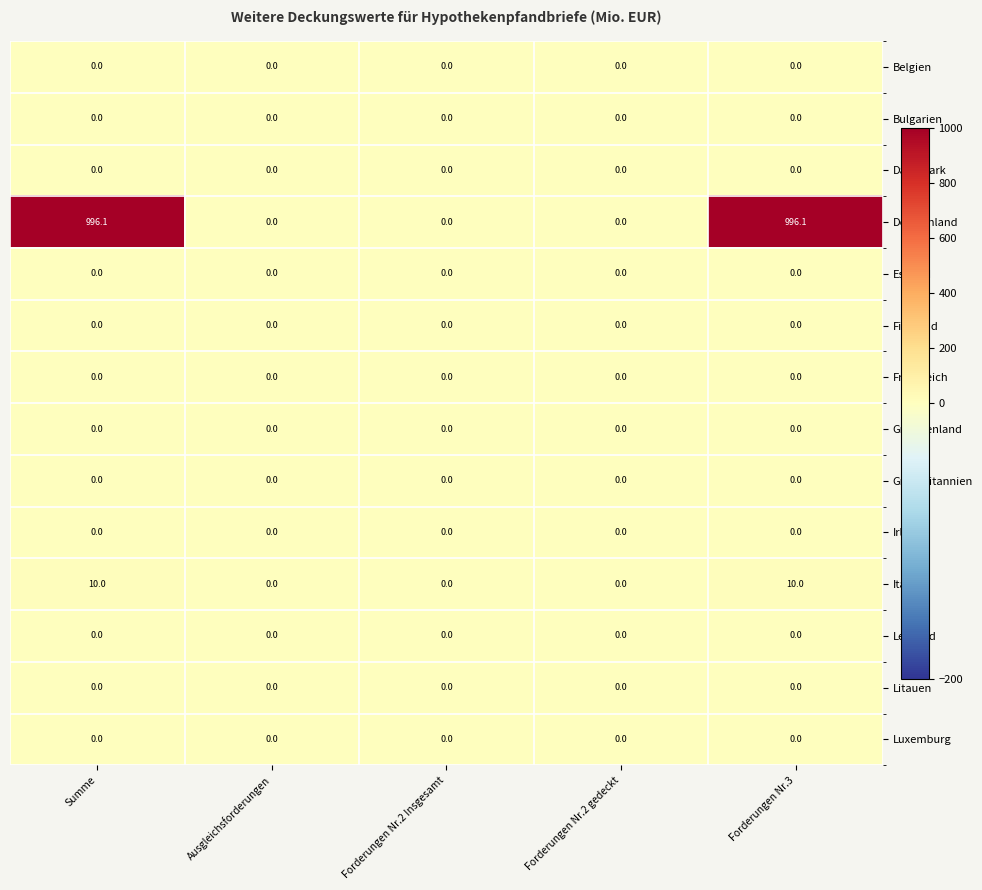

Which series has the largest total across all categories?

Deutschland